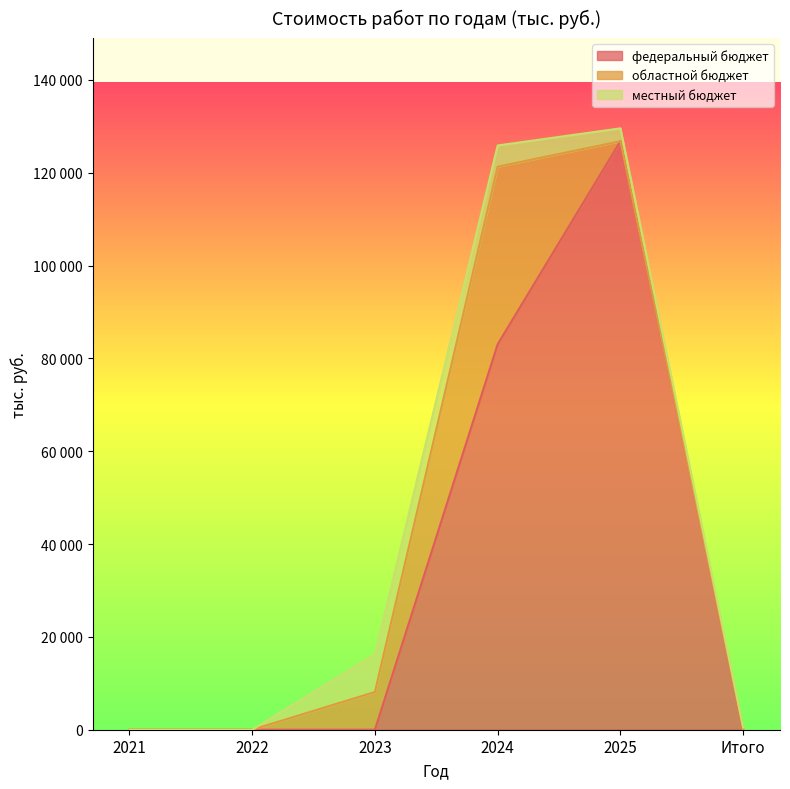

What is the total value across all series at 2025?

129570